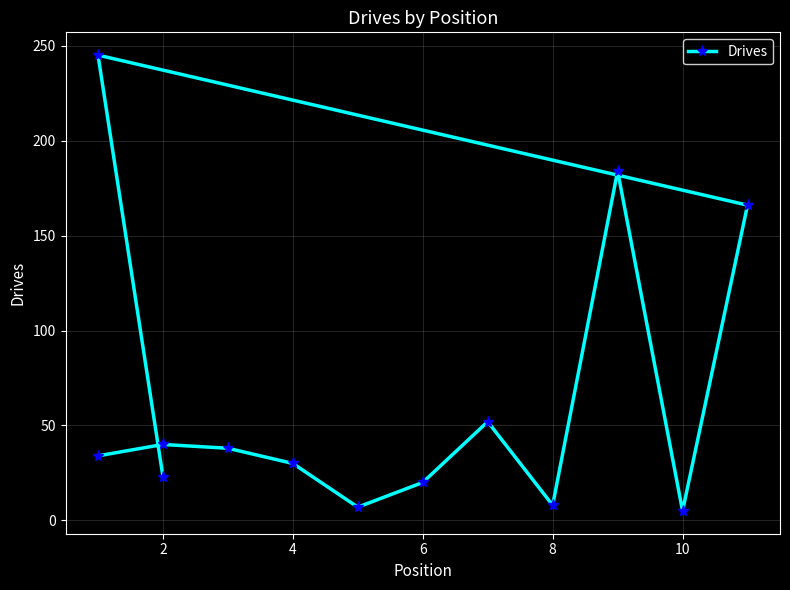

True or false: there are more than 2 points higher than both neighbors.

True